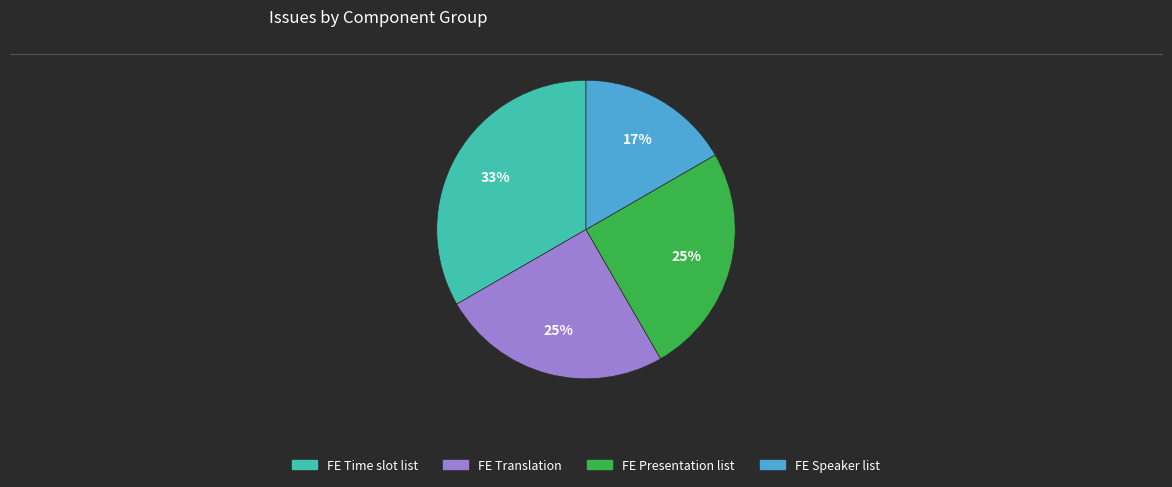

Is it true that FE Presentation list is 25% of the pie?

True